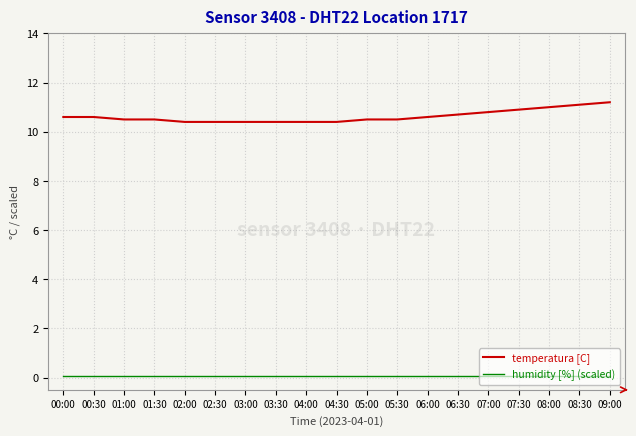

The value of humidity [%] (scaled) at 04:00 is 0.0. True or false?

True